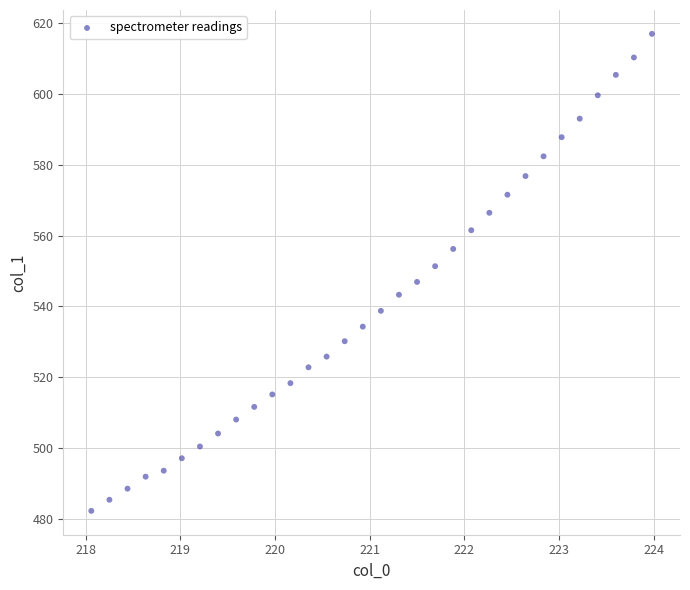

What is the range of X values (max minus min)?

5.9